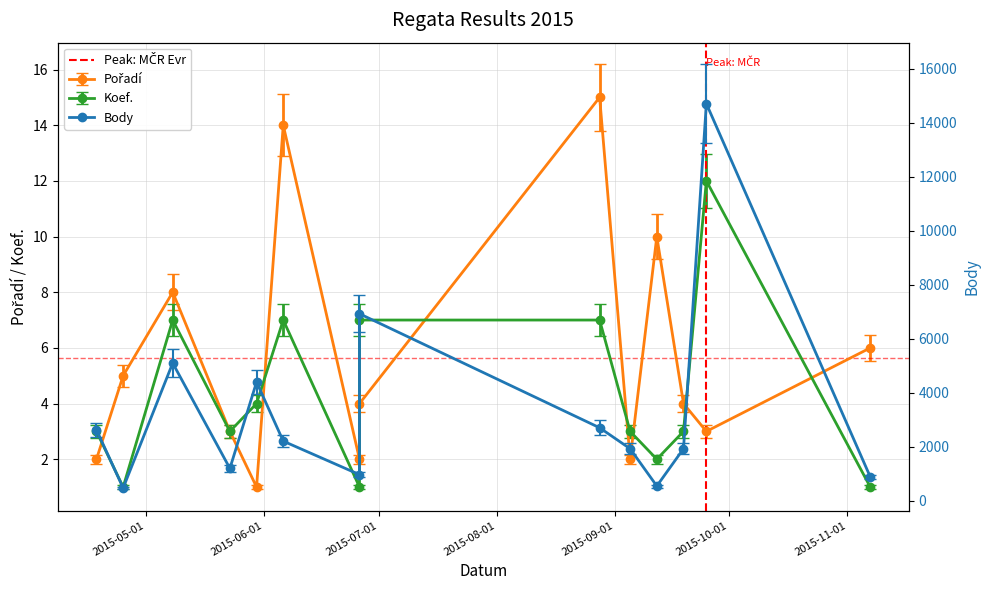

Which series has the largest total across all categories?

Body